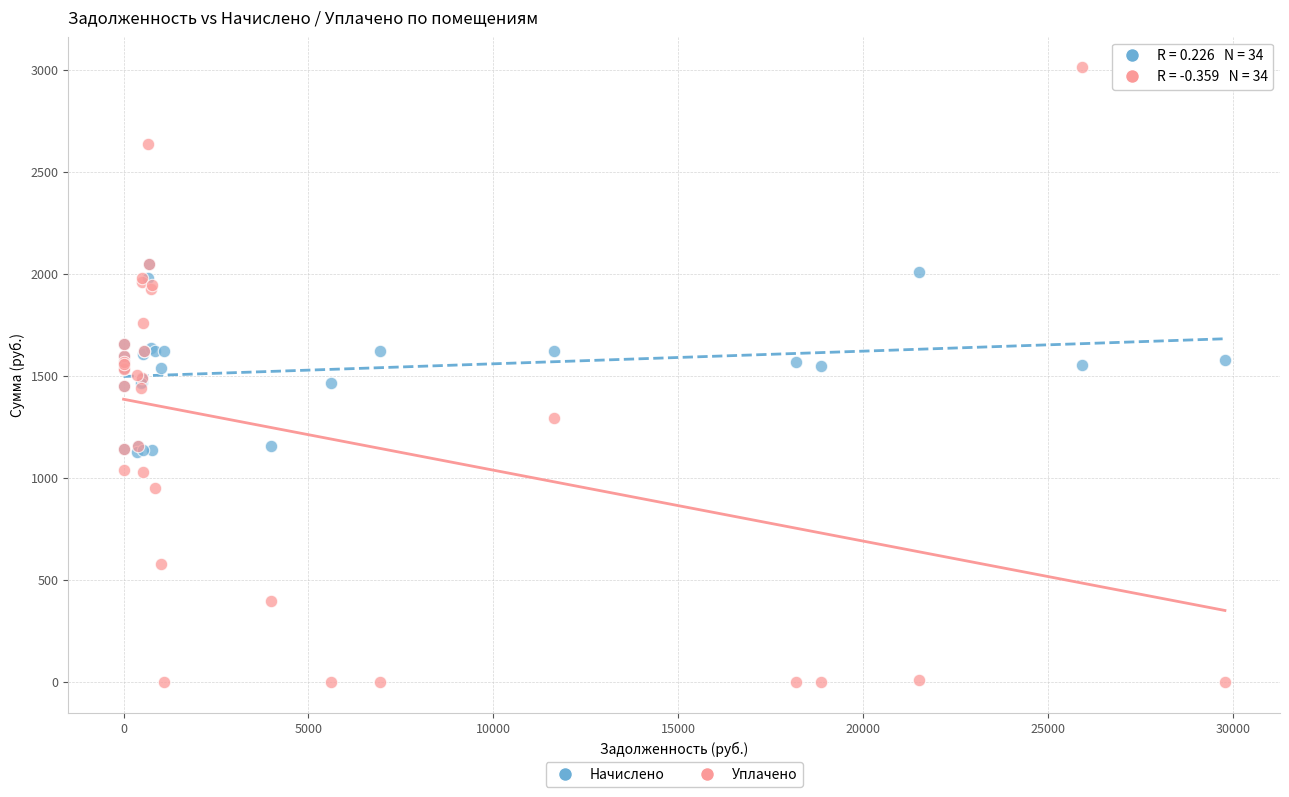

What are all the series names shown in the legend?

Начислено, Уплачено